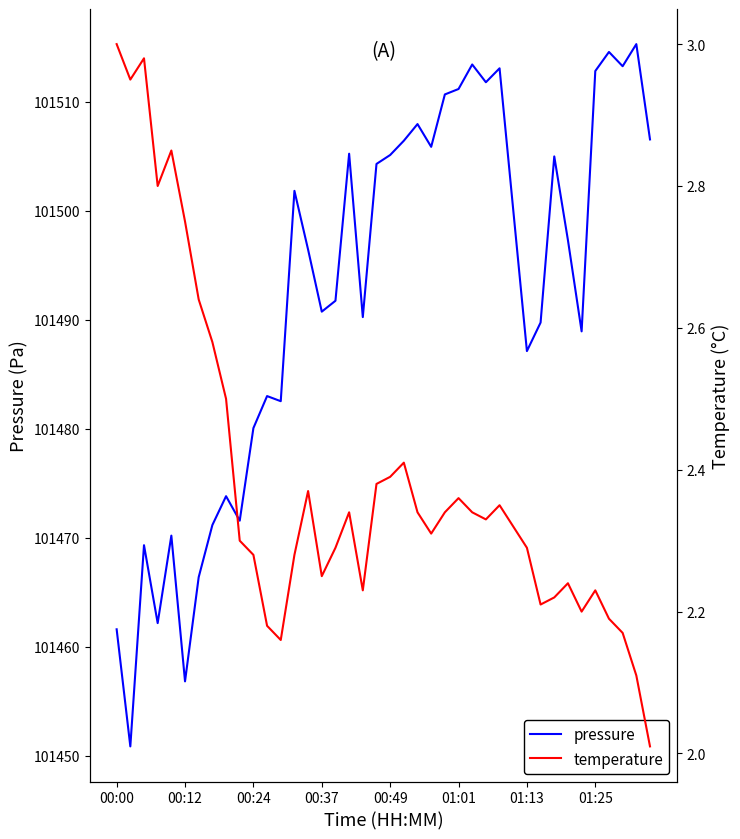

What is the maximum value for pressure?

101515.3